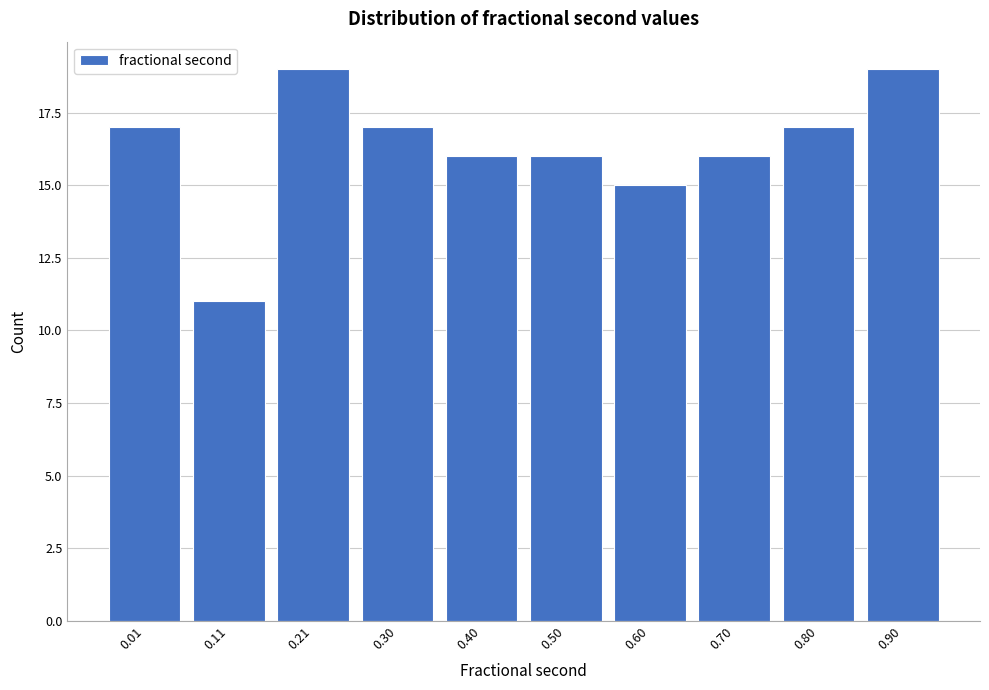

Reading right to left, extract all data points from this chart.

0.90=19	0.80=17	0.70=16	0.60=15	0.50=16	0.40=16	0.30=17	0.21=19	0.11=11	0.01=17